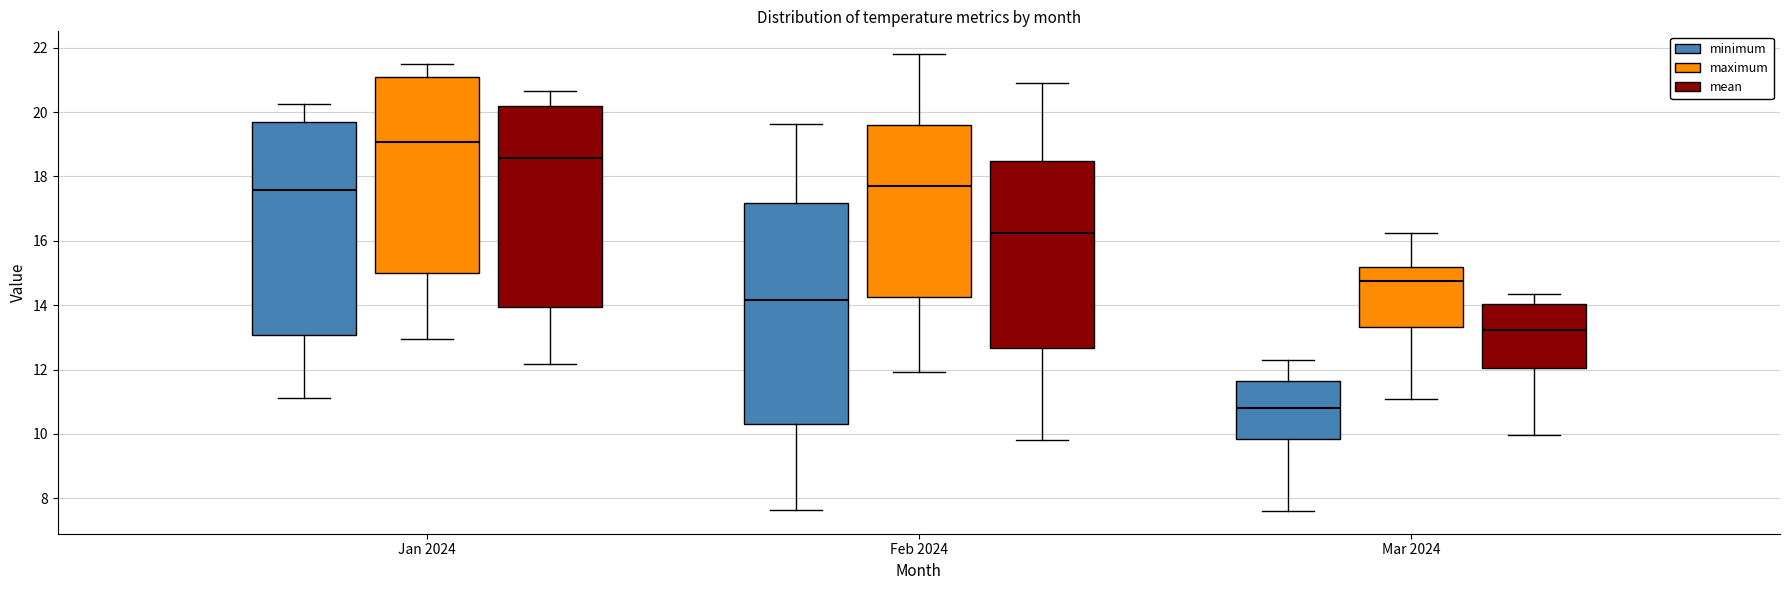

Reading left to right, read every box against the y-axis: the position of its median line, the range the box covers, and the ends of its whiskers. The values are not printed on the chart, so give them approximately, as read against the axis.

Jan 2024 (minimum): median 17.6, box 13.0 to 19.6, whiskers 11.2 to 20.2
Jan 2024 (maximum): median 19.0, box 15.0 to 21.0, whiskers 13.0 to 21.4
Jan 2024 (mean): median 18.6, box 14.0 to 20.2, whiskers 12.2 to 20.6
Feb 2024 (minimum): median 14.2, box 10.4 to 17.2, whiskers 7.6 to 19.6
Feb 2024 (maximum): median 17.6, box 14.2 to 19.6, whiskers 12.0 to 21.8
Feb 2024 (mean): median 16.2, box 12.6 to 18.4, whiskers 9.8 to 21.0
Mar 2024 (minimum): median 10.8, box 9.8 to 11.6, whiskers 7.6 to 12.2
Mar 2024 (maximum): median 14.8, box 13.4 to 15.2, whiskers 11.0 to 16.2
Mar 2024 (mean): median 13.2, box 12.0 to 14.0, whiskers 10.0 to 14.4